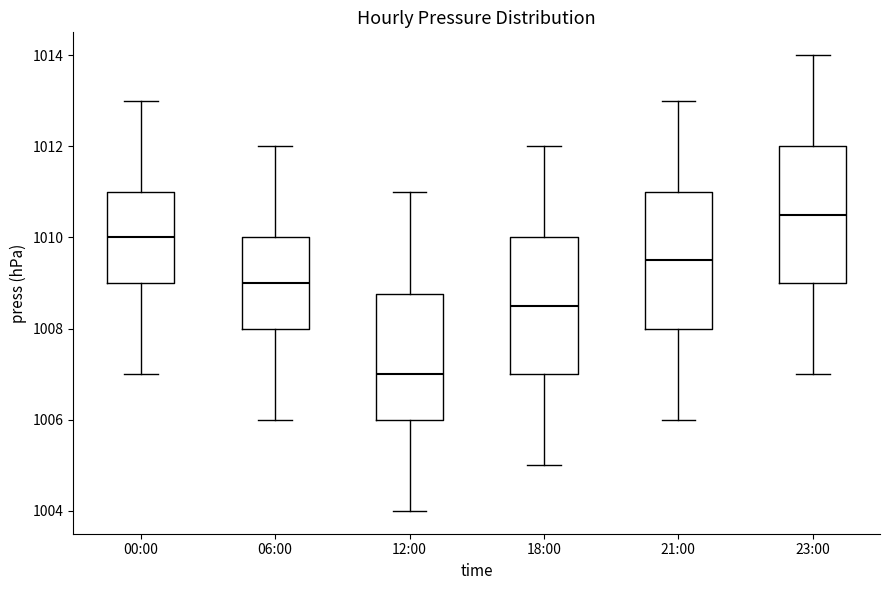

Reading left to right, read every box against the y-axis: the position of its median line, the range the box covers, and the ends of its whiskers. The values are not printed on the chart, so give them approximately, as read against the axis.

00:00: median 1010.0, box 1009.0 to 1011.0, whiskers 1007.0 to 1013.0
06:00: median 1009.0, box 1008.0 to 1010.0, whiskers 1006.0 to 1012.0
12:00: median 1007.0, box 1006.0 to 1008.8, whiskers 1004.0 to 1011.0
18:00: median 1008.6, box 1007.0 to 1010.0, whiskers 1005.0 to 1012.0
21:00: median 1009.6, box 1008.0 to 1011.0, whiskers 1006.0 to 1013.0
23:00: median 1010.6, box 1009.0 to 1012.0, whiskers 1007.0 to 1014.0